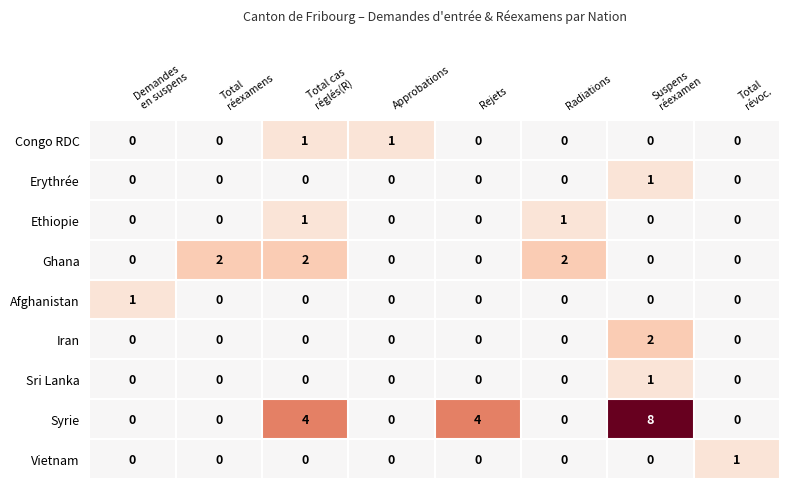

What is the difference between the highest and lowest values at Suspens
réexamen?

8